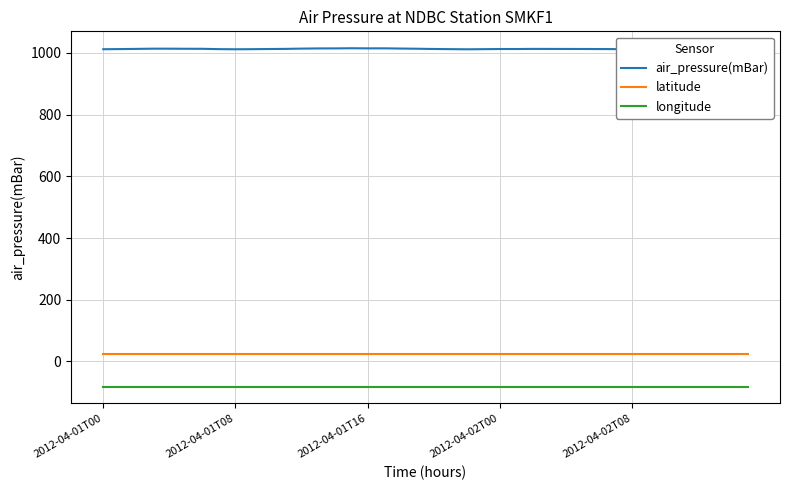

True or false: latitude has a value of 11.8 at 11.

False